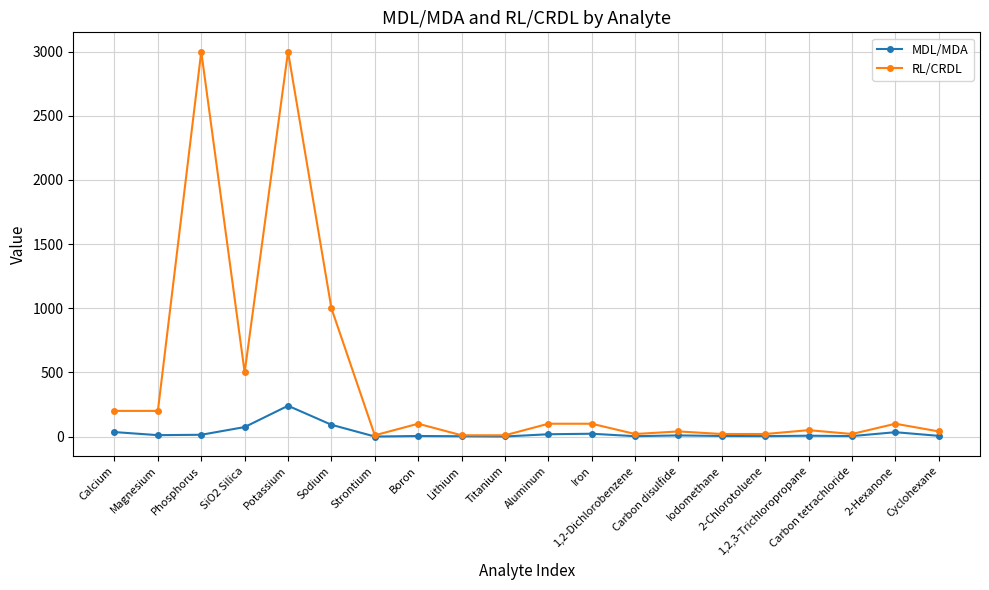

Does the chart display data point markers on the line(s)?

Yes